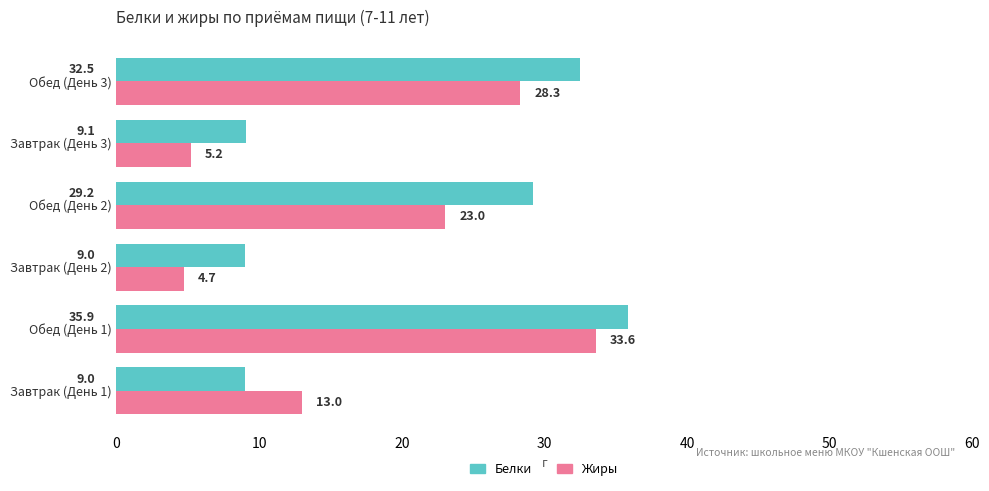

Is the value of Жиры at Обед (День 1) greater than the value of Белки at Завтрак (День 3)?

Yes